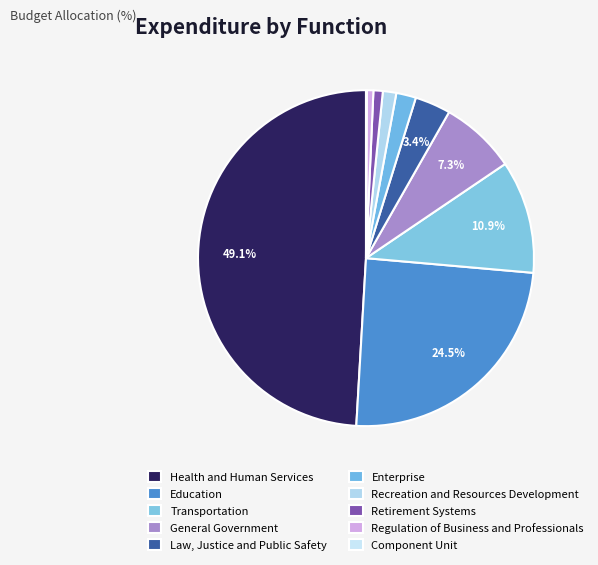

Which slice is the largest?

Health and Human Services